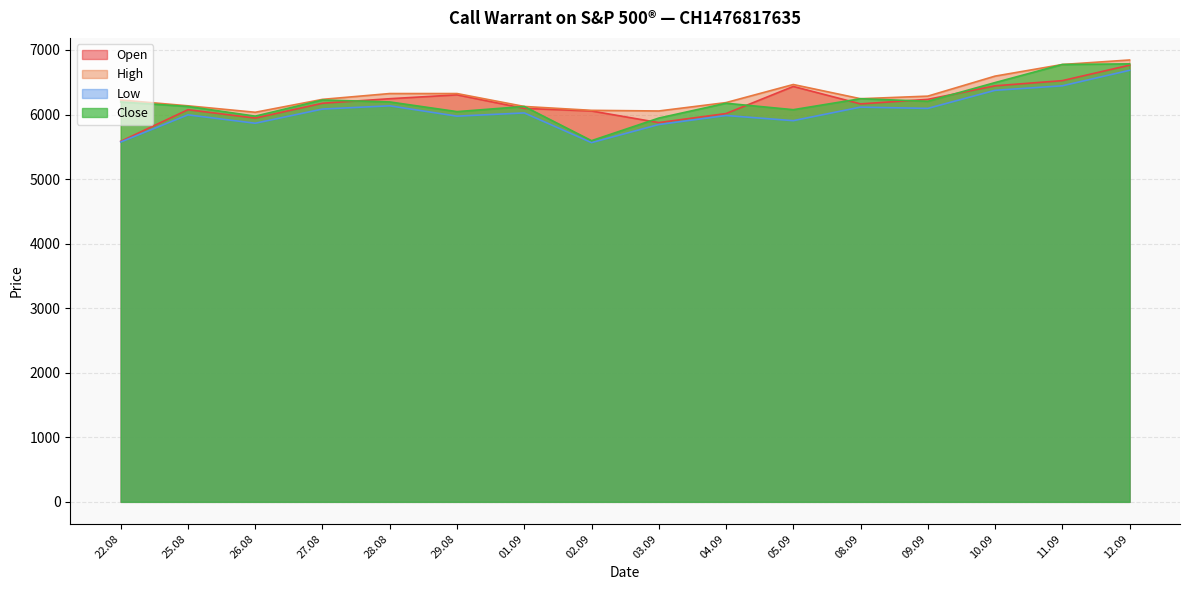

What are all the series names shown in the legend?

Open, High, Low, Close